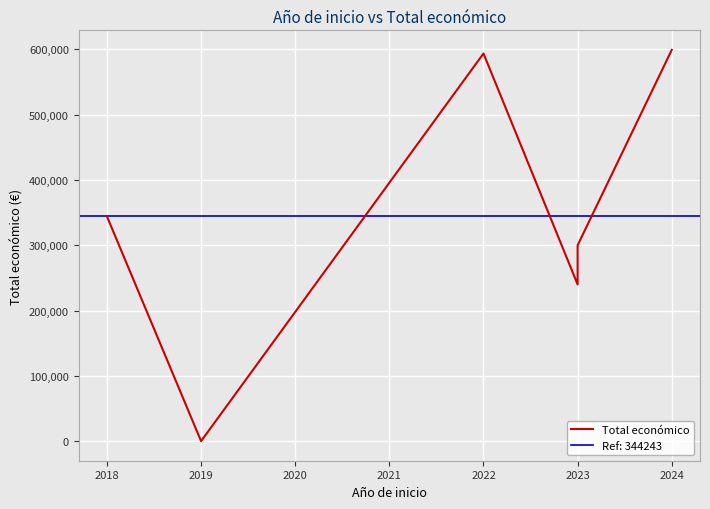

Does the chart display data point markers on the line(s)?

No